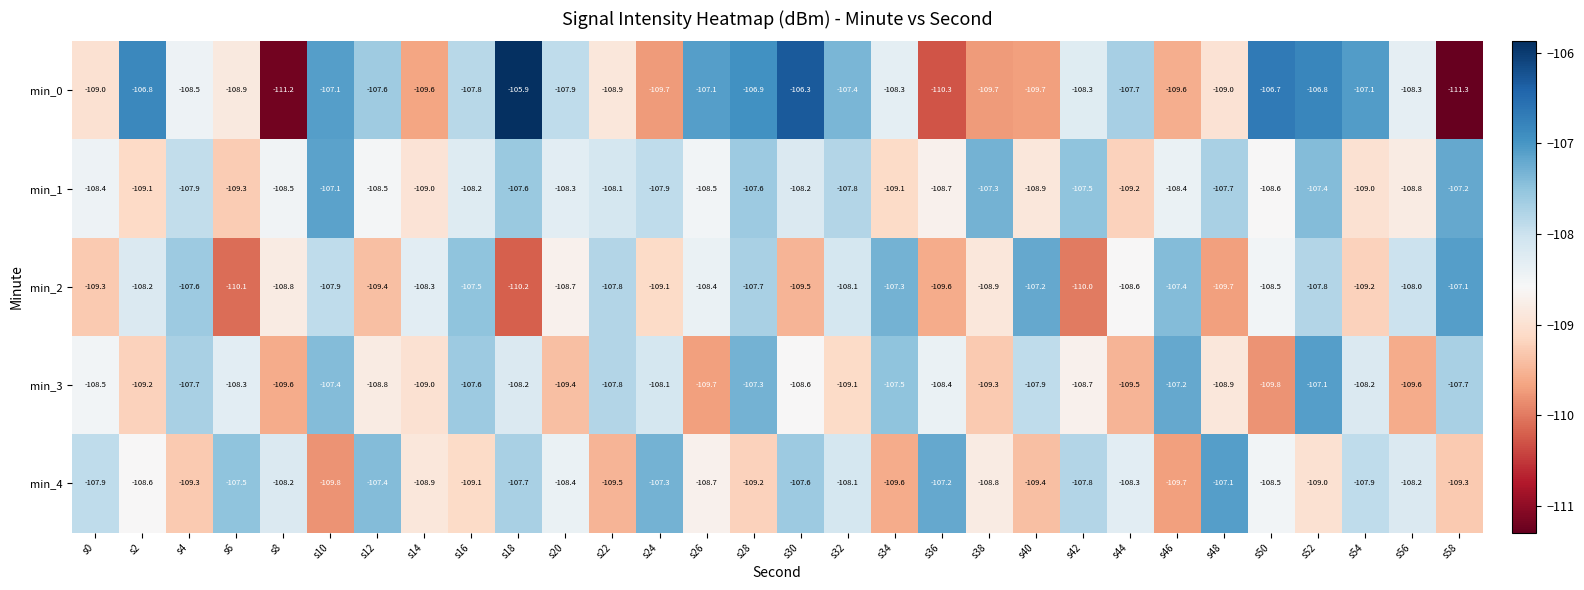

What is the minimum value for min_1?

-109.3